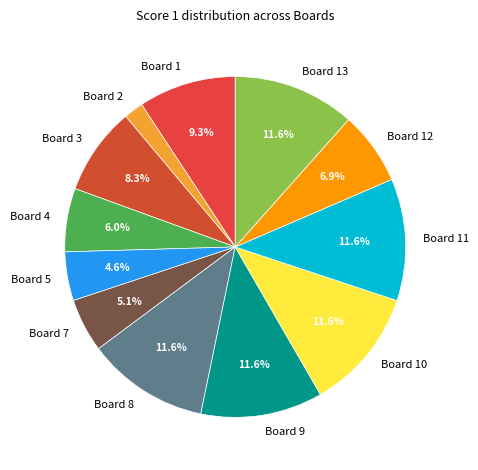

Which has a higher value, Board 4 or Board 1?

Board 1